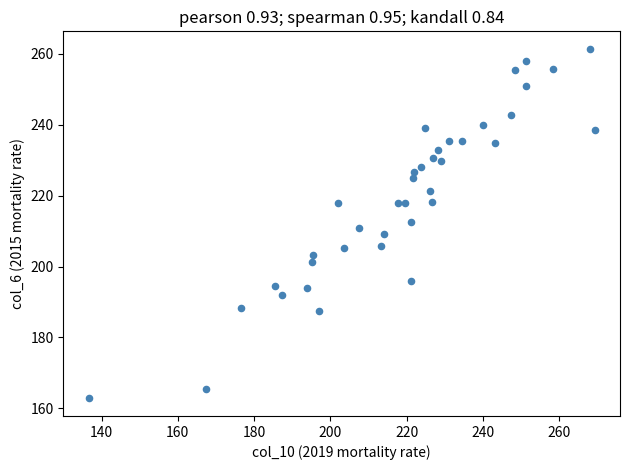

What is the range of X values (max minus min)?

132.7